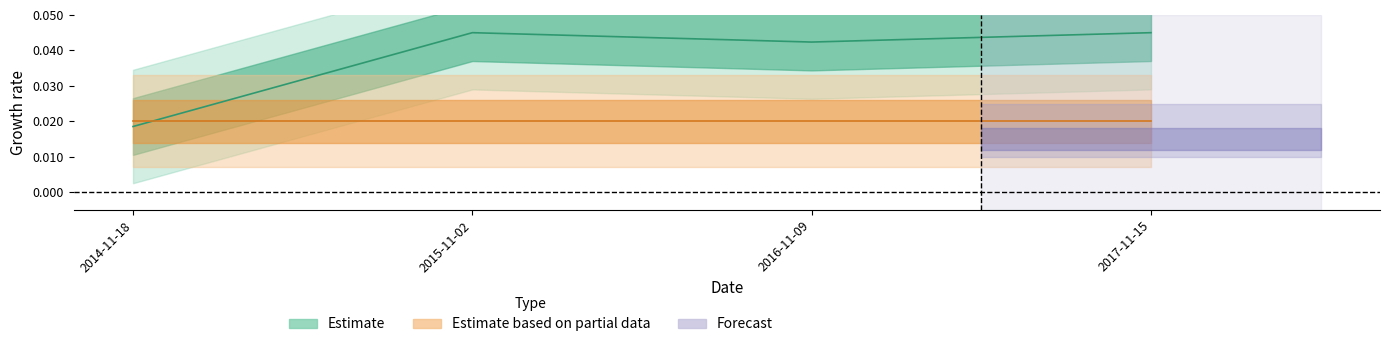

How many values are between 0 and 1?

4